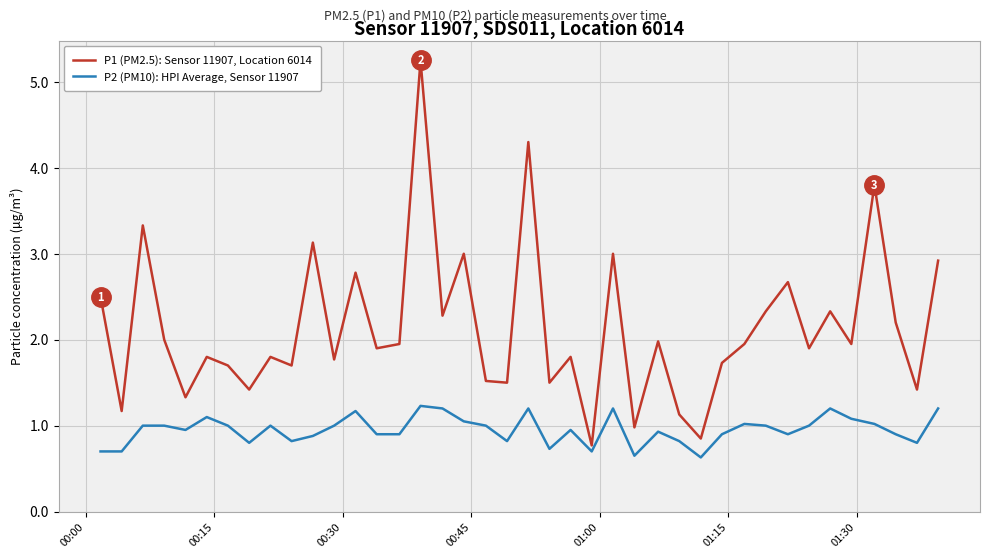

Rank the series by their maximum value, from lowest to highest.

P2 (PM10): HPI Average, Sensor 11907, P1 (PM2.5): Sensor 11907, Location 6014